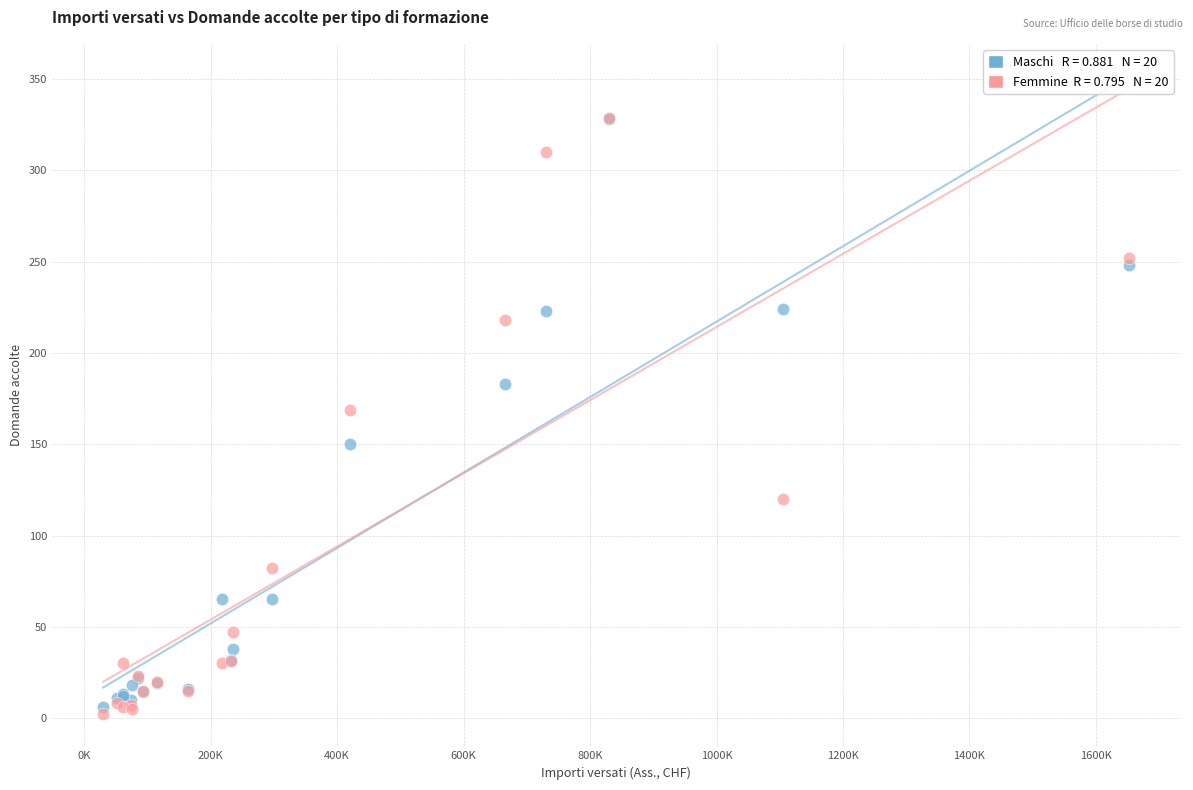

Across all series, what Y value is closest to 165?

169